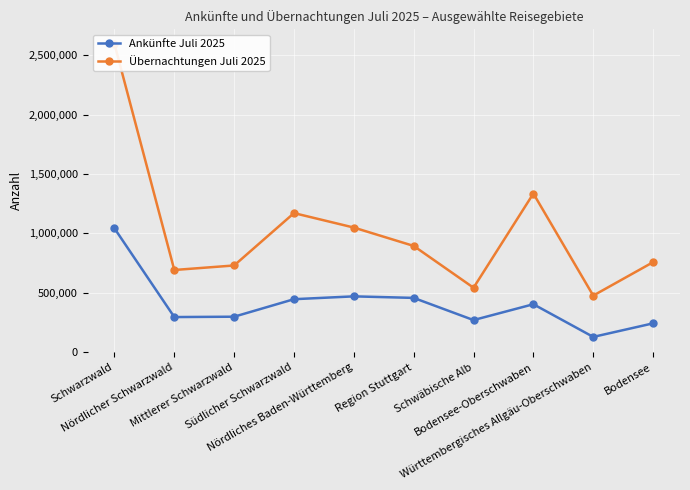

What is the lowest value of the Ankünfte Juli 2025 series?

129453